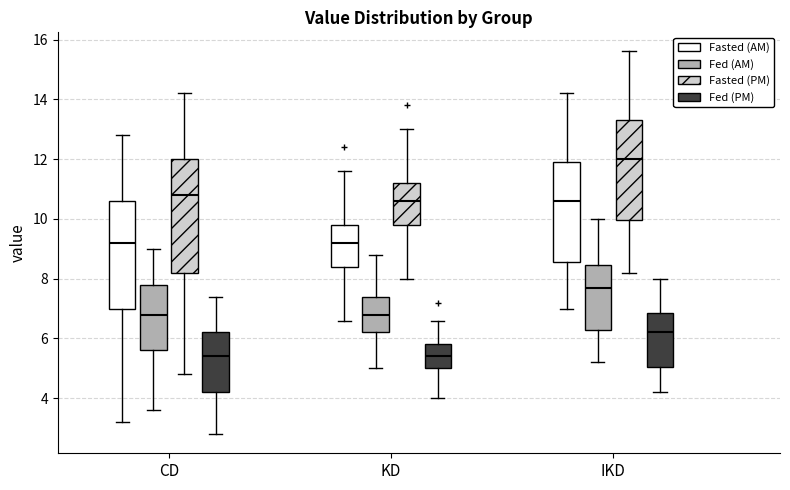

Where is the lower edge of the box for CD (Fed (PM)) on the y-axis? The values are not printed on the chart, so give them approximately, as read against the axis.

4.2